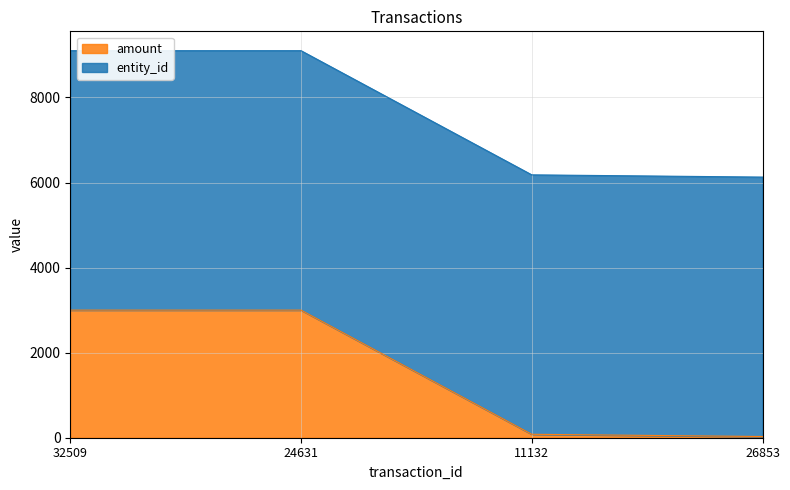

What is the sum of the values at 11132 and 24631?

3080.9